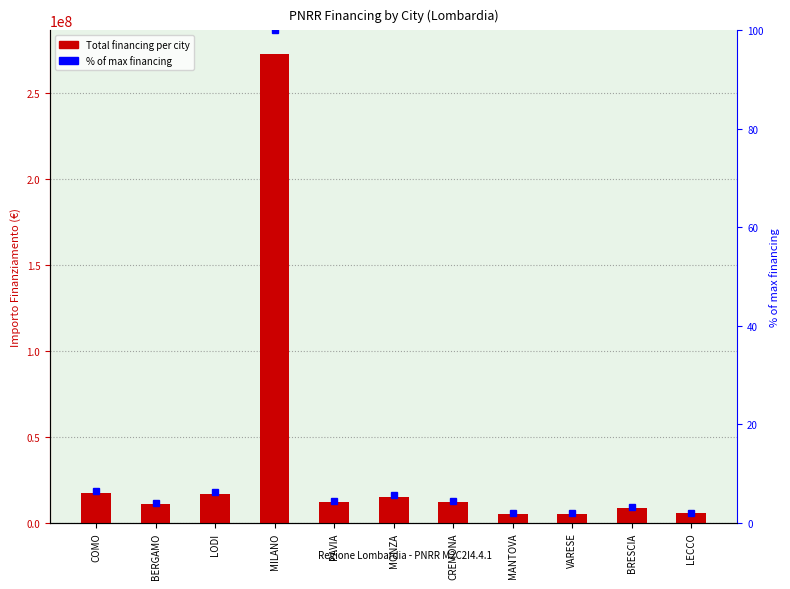

What is the maximum value for % of max financing?

100.0